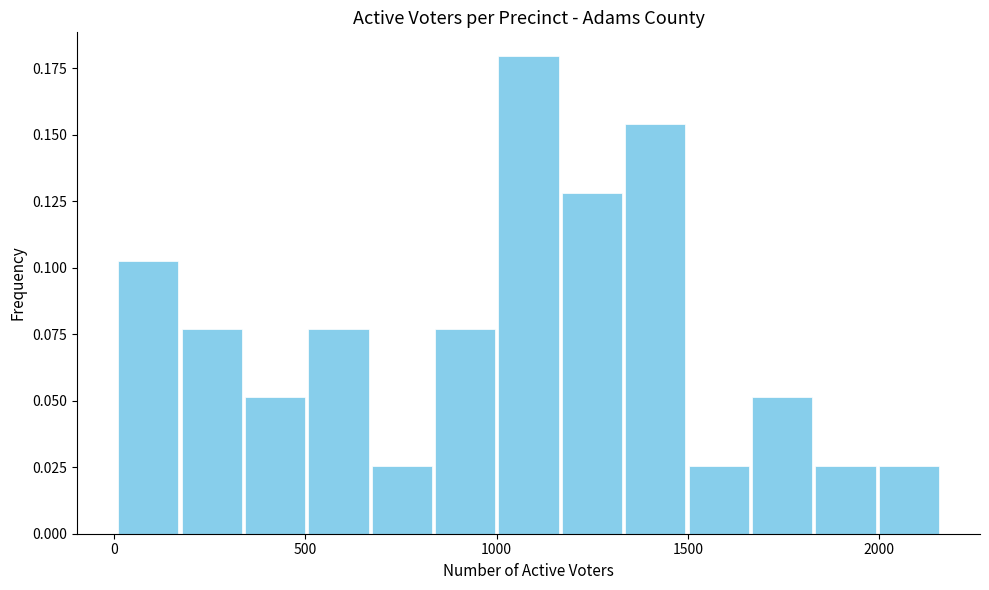

Read against the x-axis, roughly where is the centre of the tallest bar?

1100